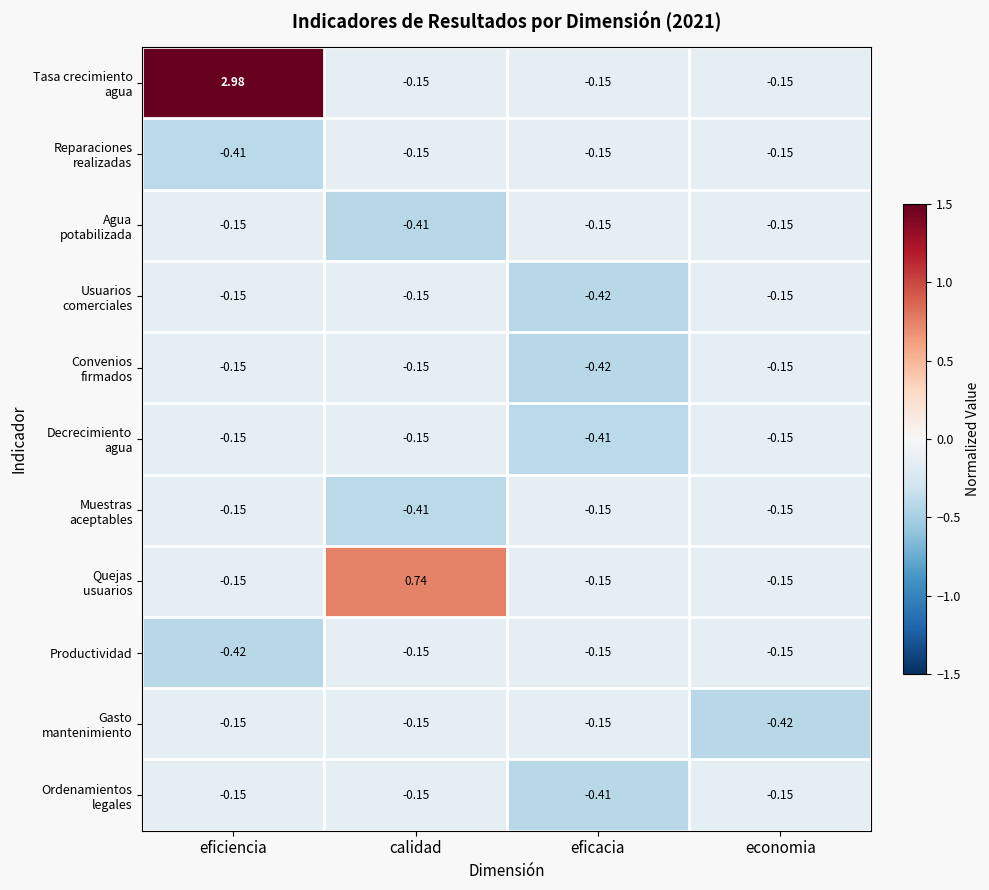

Which label corresponds to the largest value in the chart?

eficiencia